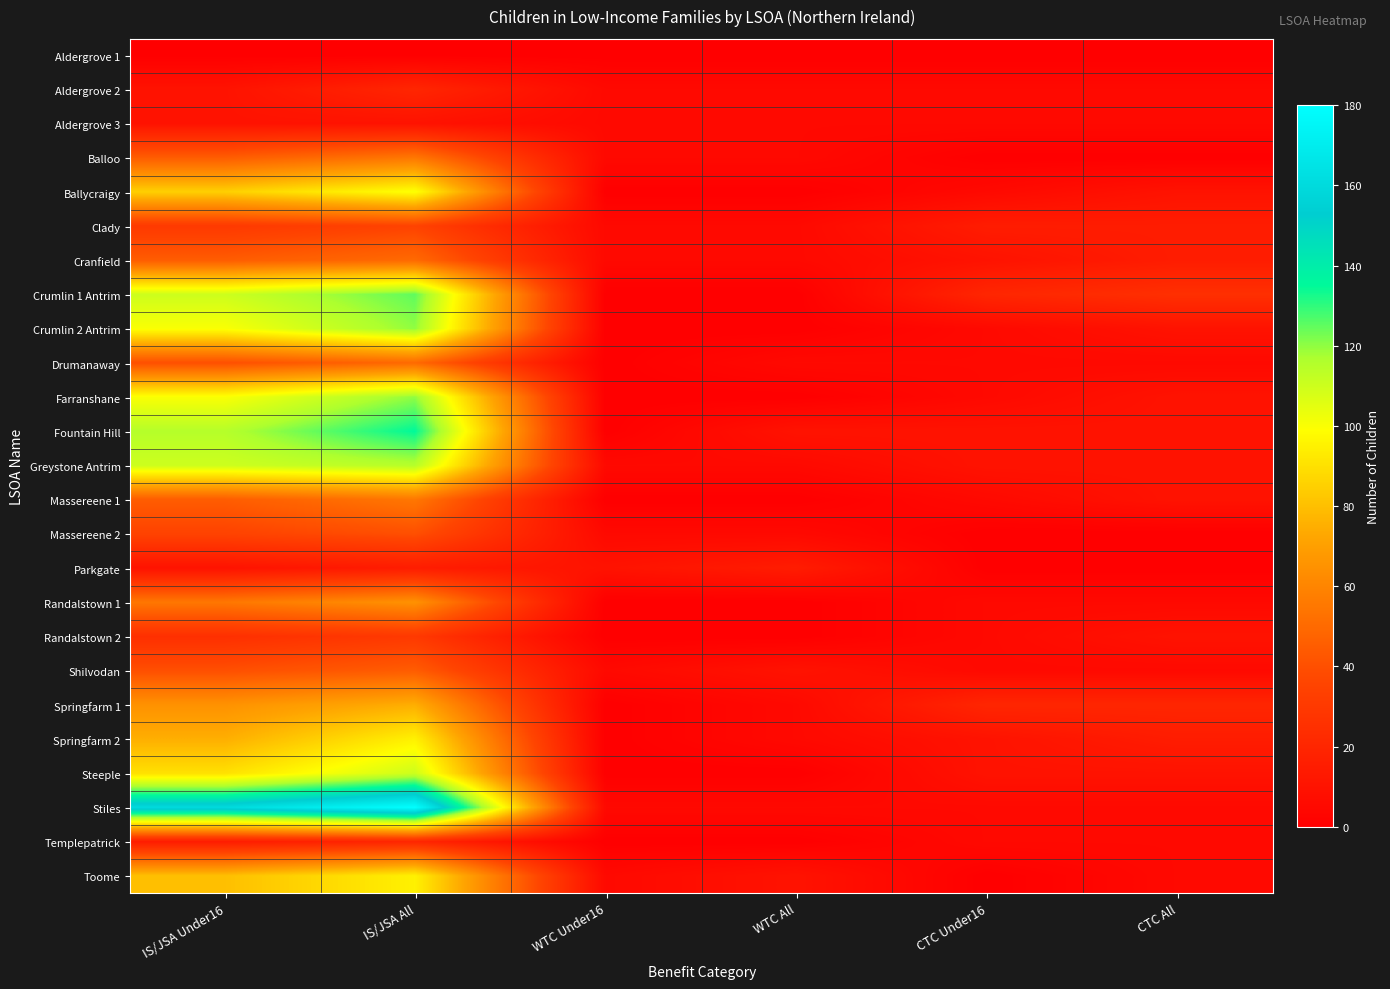

Which series has the largest range (max minus min)?

Stiles